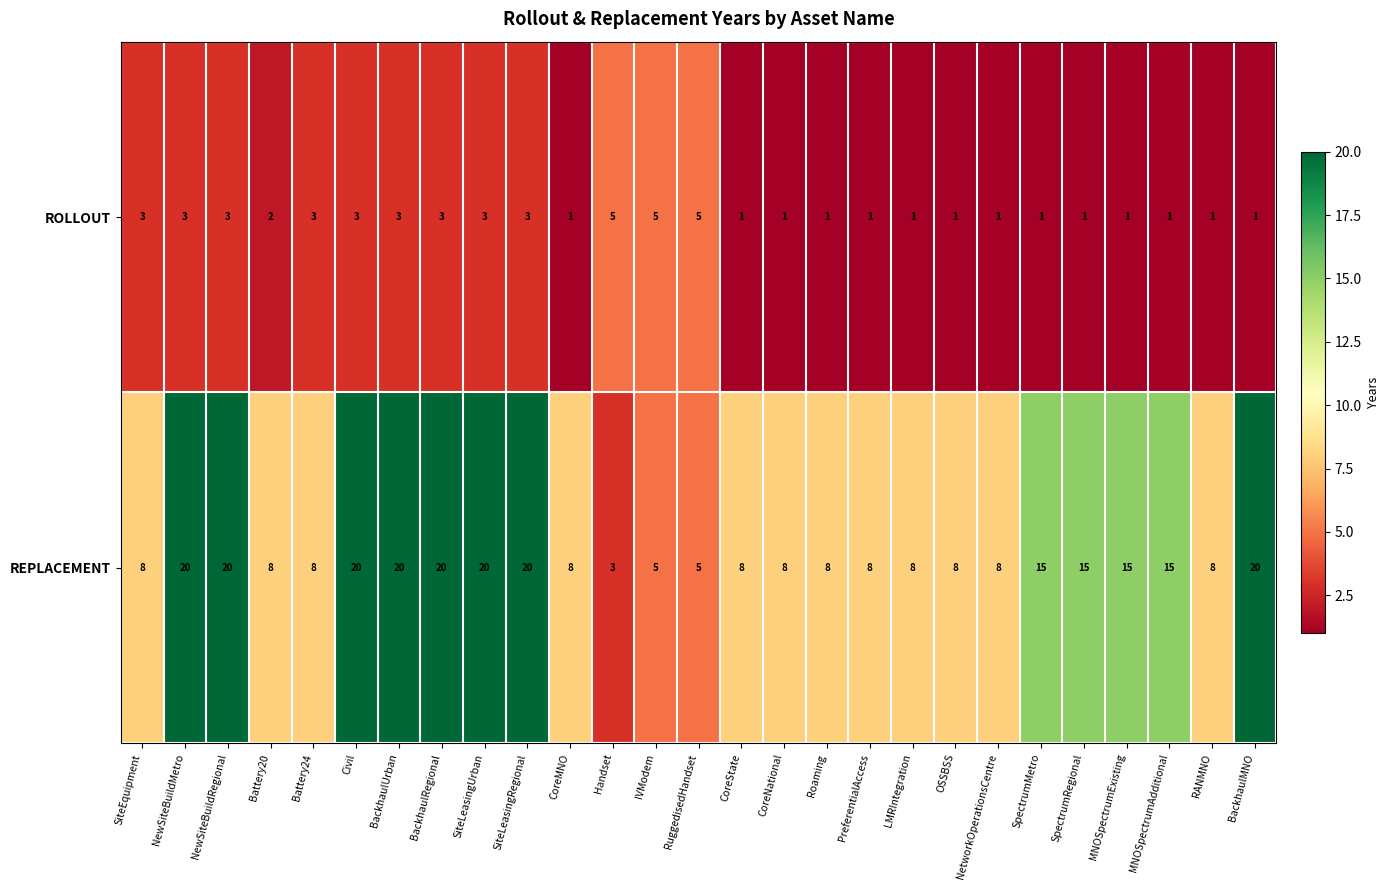

What is the greatest value displayed?

20